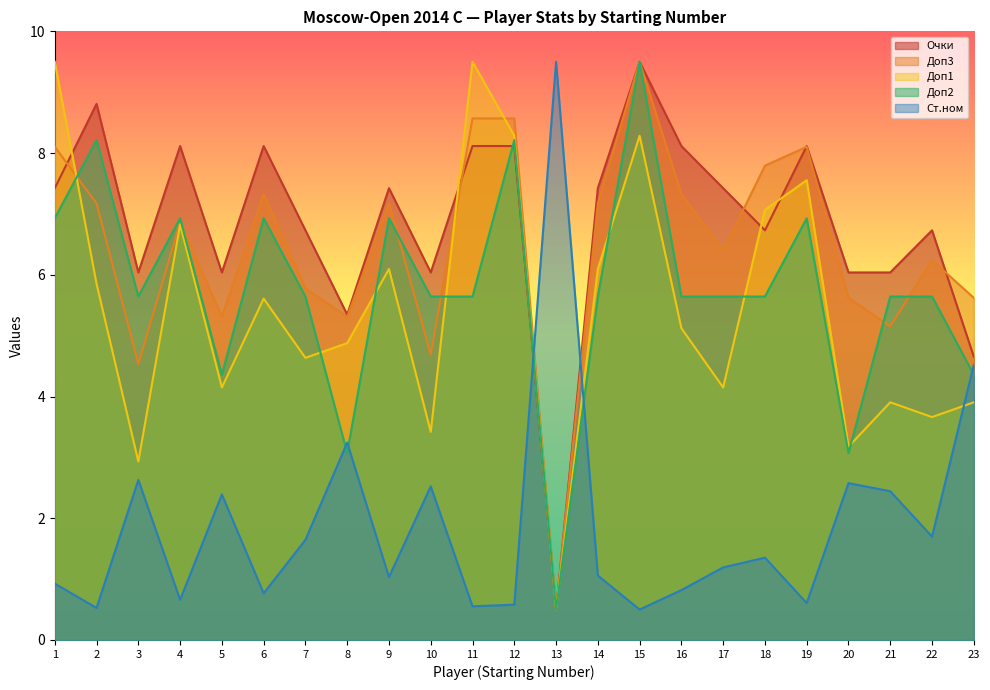

Between 7 and 19, which series saw the biggest shift?

Доп1